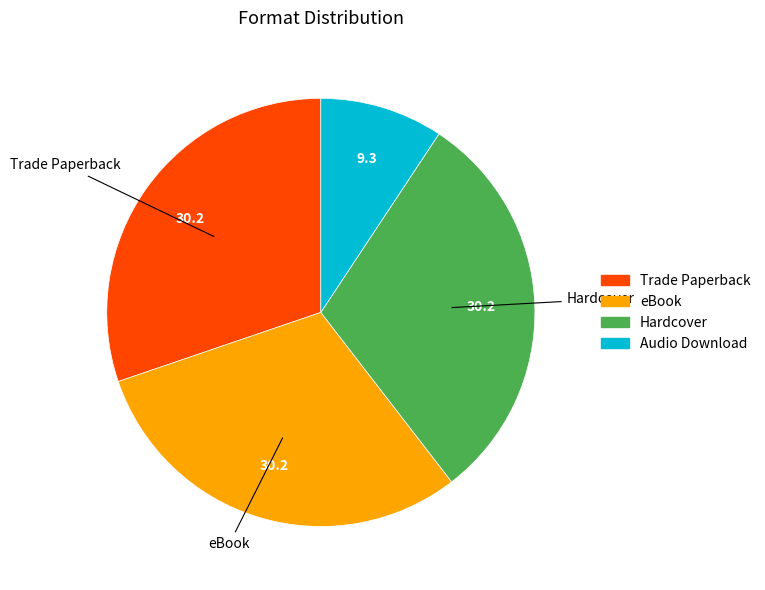

Which category has the smallest portion of the pie?

Audio Download